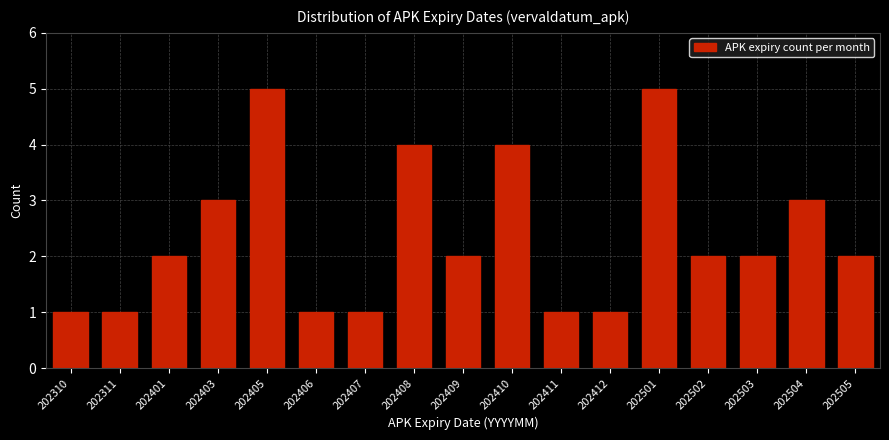

Reading left to right, list all the values displayed in this chart.

202310=1	202311=1	202401=2	202403=3	202405=5	202406=1	202407=1	202408=4	202409=2	202410=4	202411=1	202412=1	202501=5	202502=2	202503=2	202504=3	202505=2